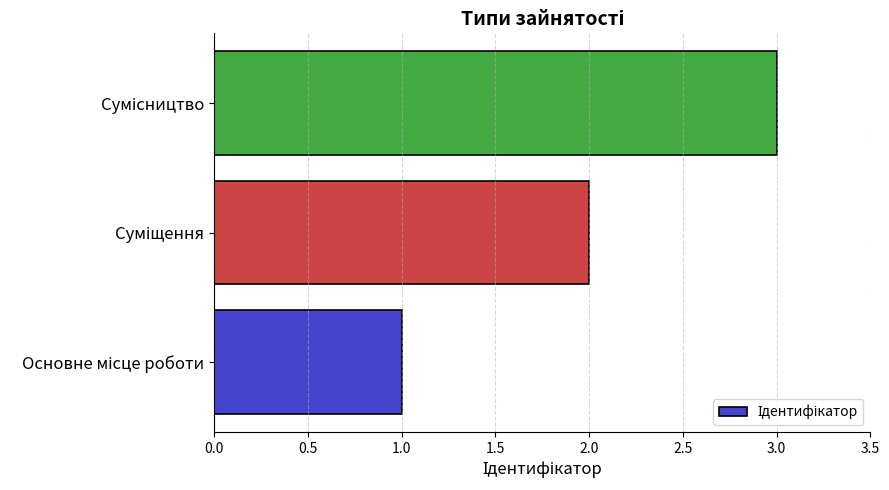

How many bars are there in total?

3